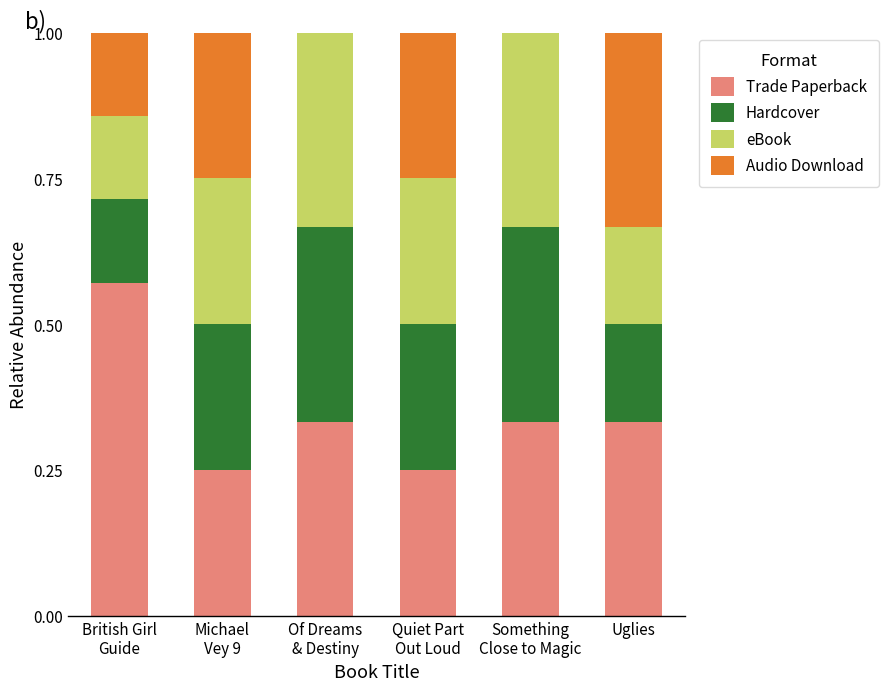

What is the total value across all series at Uglies?

1.0